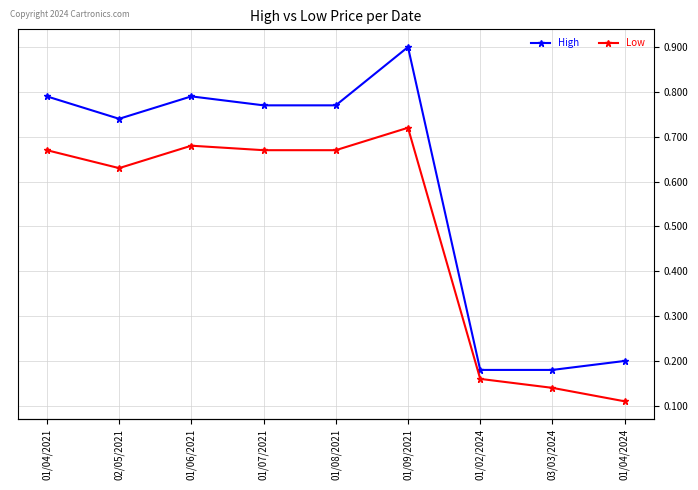

What is the difference between the maximum and minimum values in the High series?

0.7